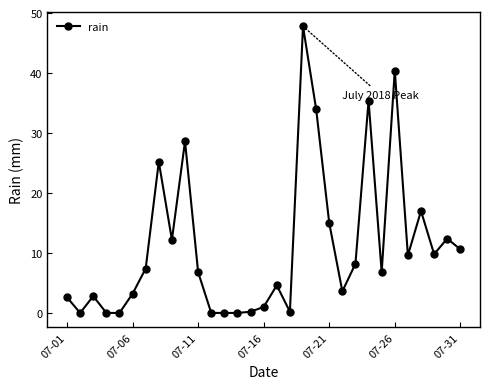

What is the difference between the maximum and second lowest values?

47.8